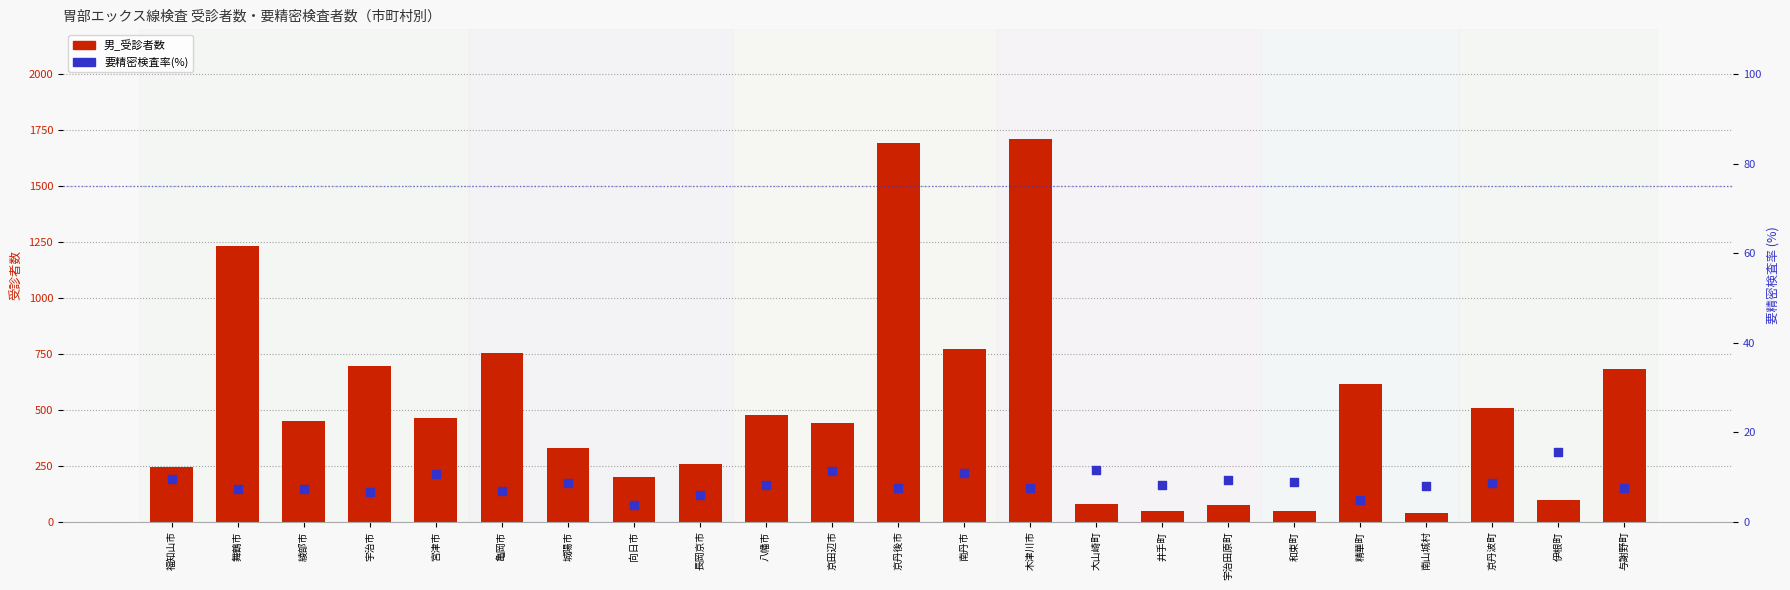

At how many categories does at least one series exceed 826?

3